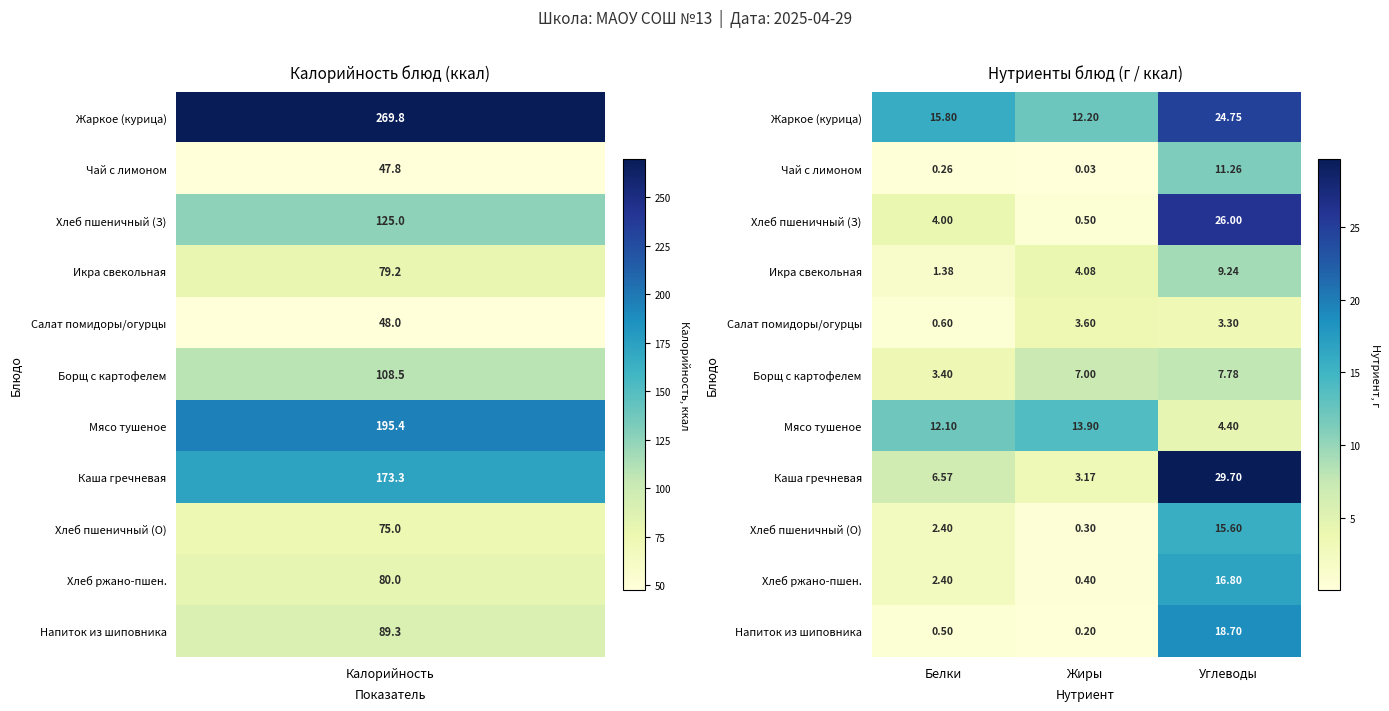

Which series changed the most between Жиры and Углеводы?

Каша гречневая